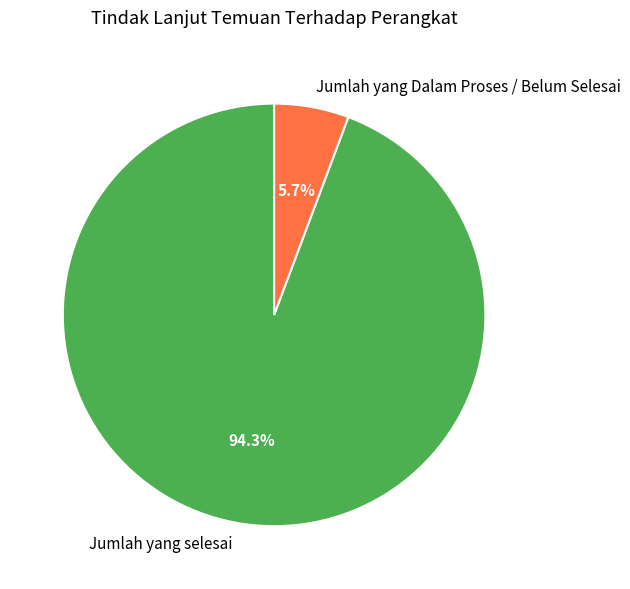

Between Jumlah yang Dalam Proses / Belum Selesai and Jumlah yang selesai, which is larger?

Jumlah yang selesai